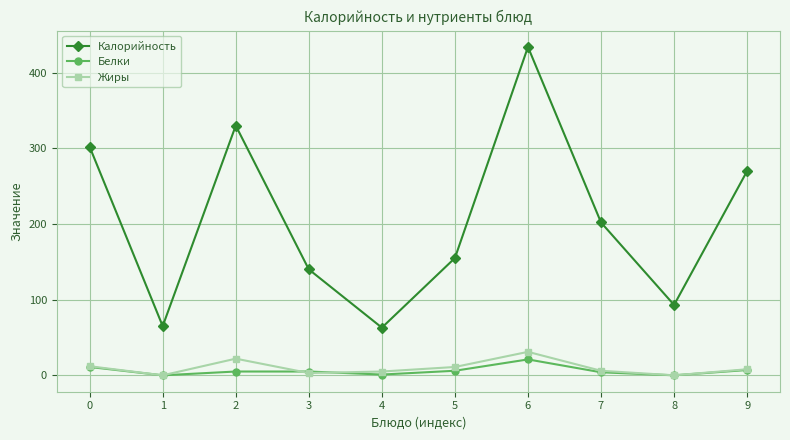

What is the value of the Жиры point at the 7th from the left?

31